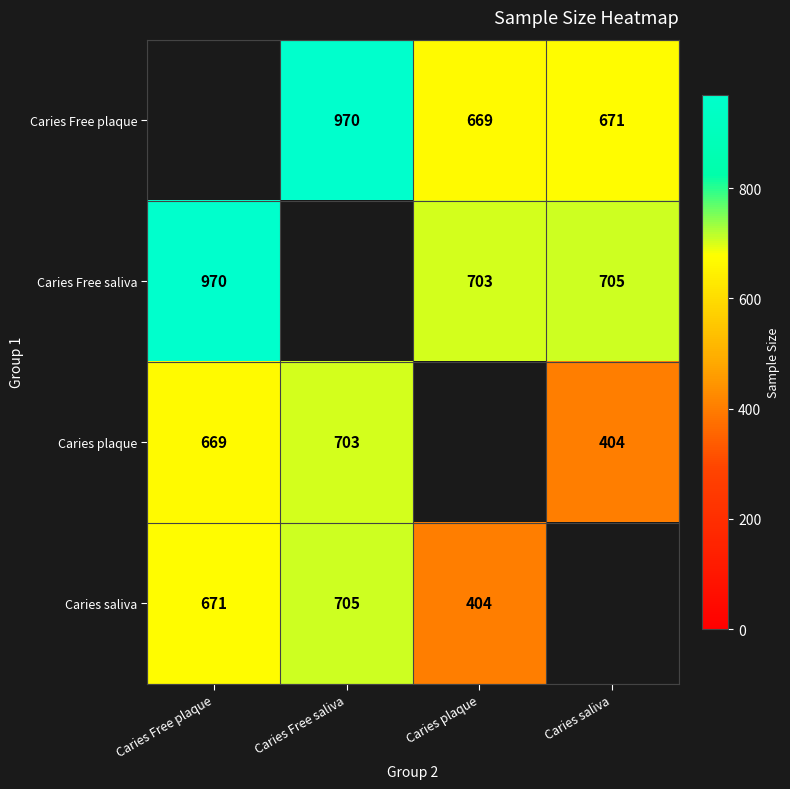

What is the sum of the Caries plaque values at Caries saliva and Caries Free saliva?

1107